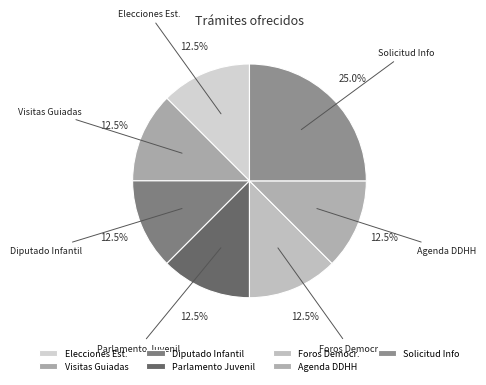

What is the largest slice in the pie chart?

Solicitud Info